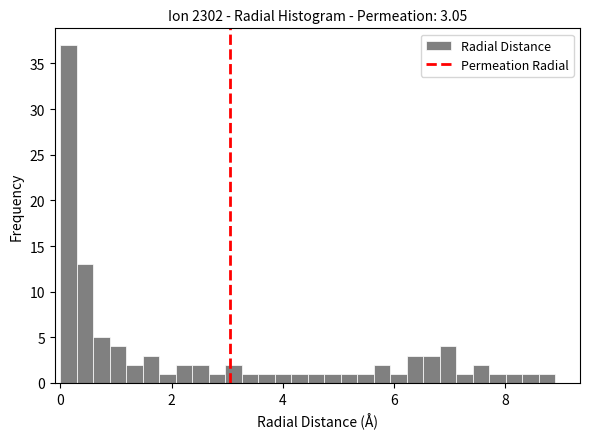

Around what value on the x-axis is the tallest bar? Give the approximate position of its centre, as read against the axis.

0.2